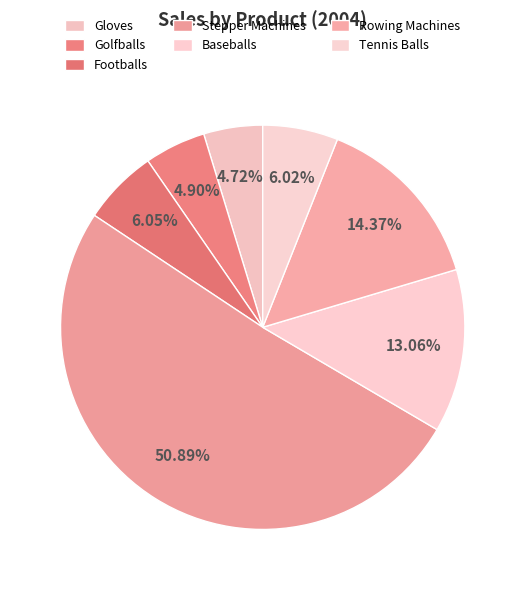

How many segments does this pie chart have?

7